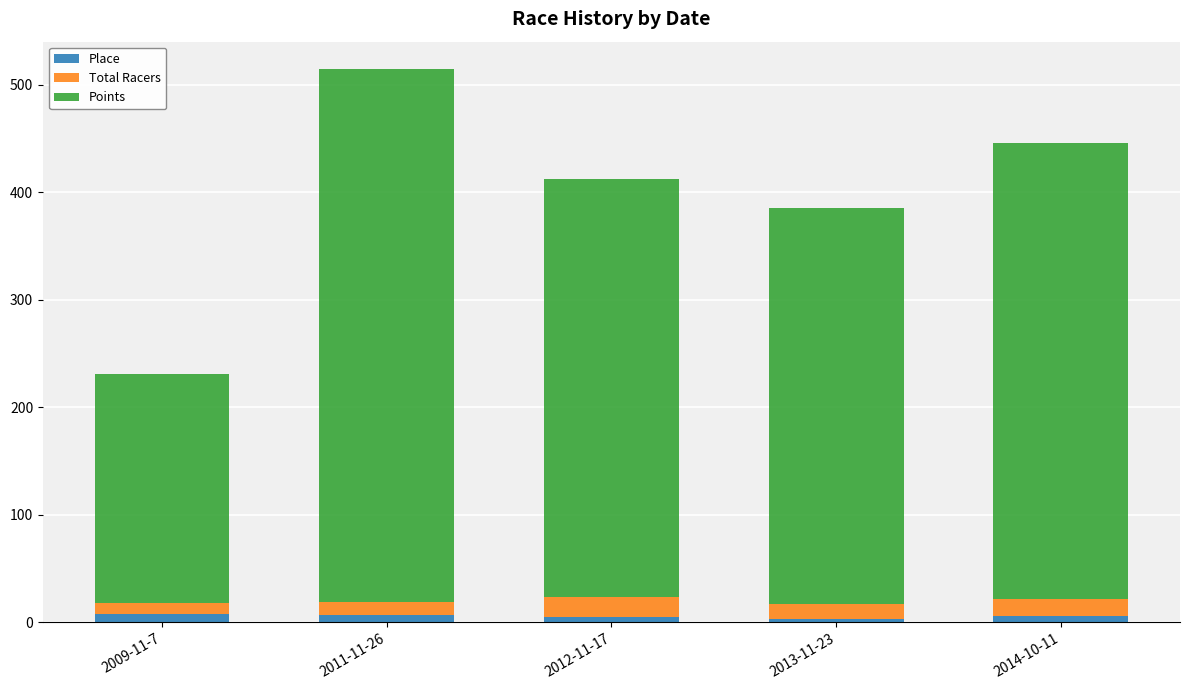

At which category is the sum across all series the highest?

2011-11-26